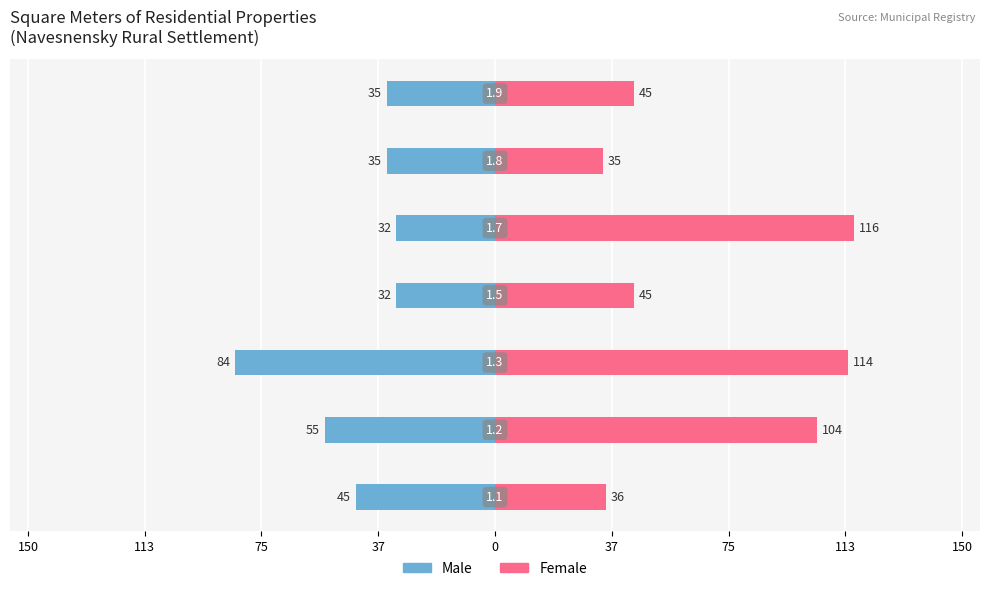

What is the difference between the maximum and minimum values in the Female series?

81